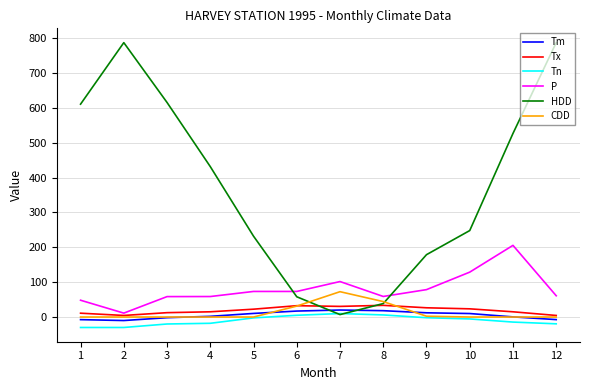

What is the lowest value of the Tx series?

4.5